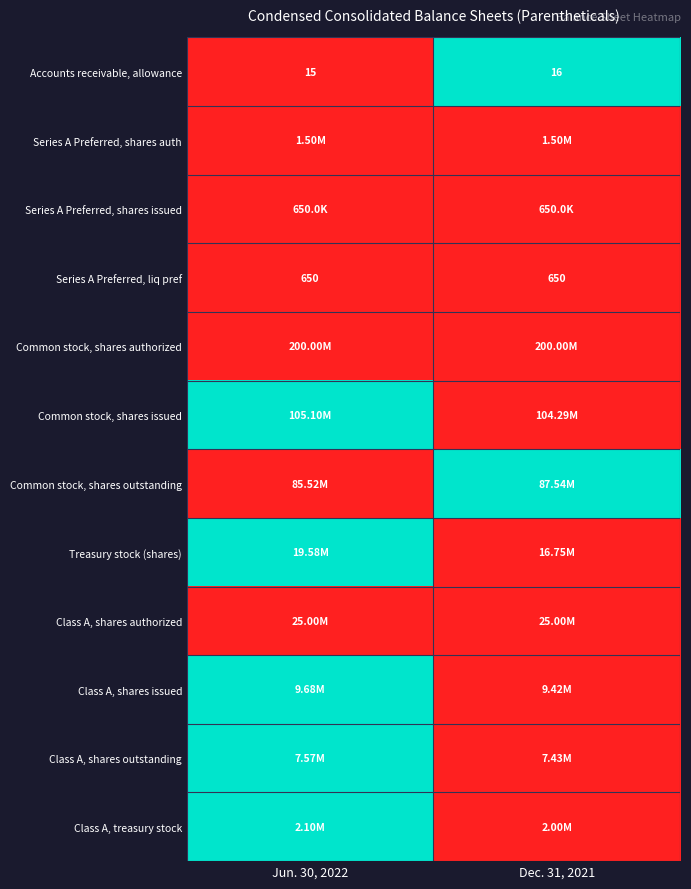

How many series are shown in this chart?

12